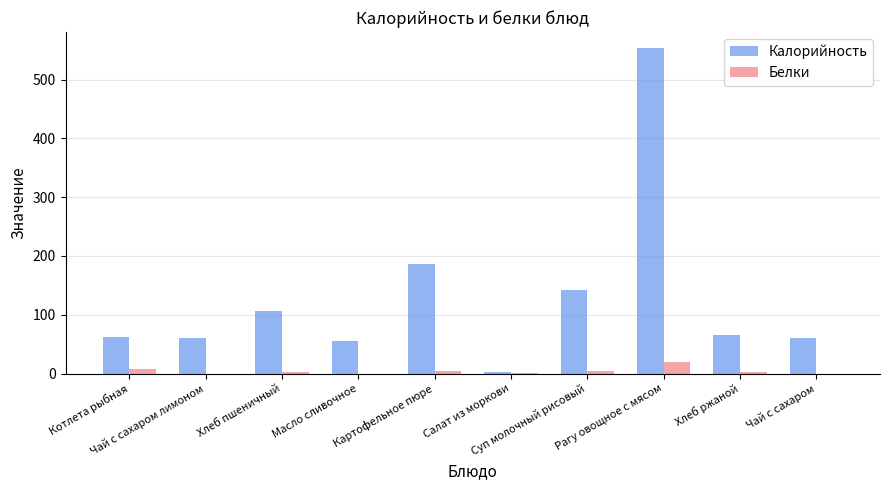

Which series changed the most between Масло сливочное and Картофельное пюре?

Калорийность